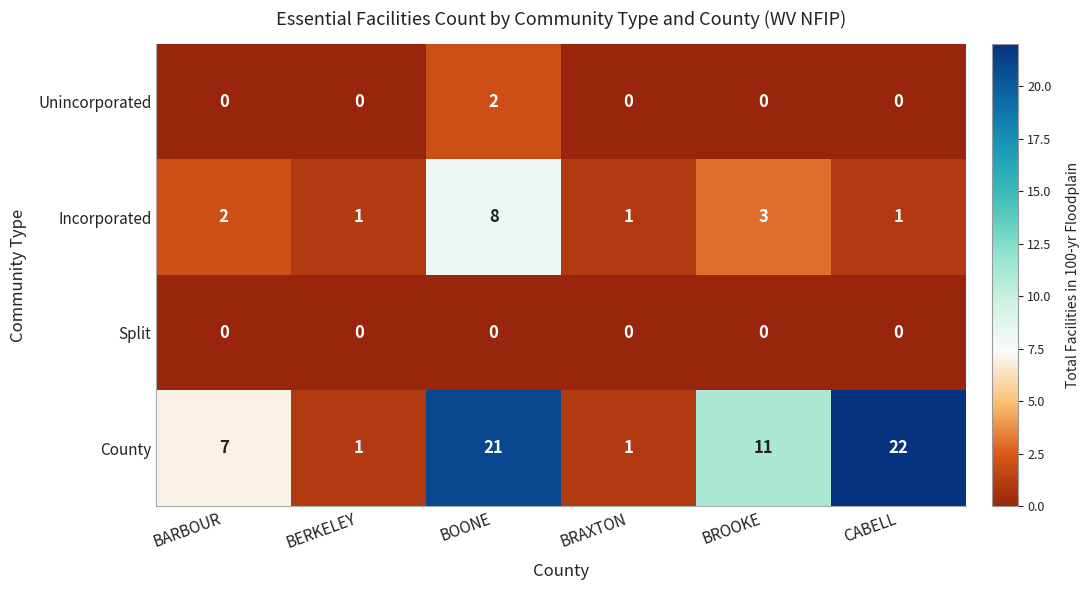

The Incorporated series shows 1 at BERKELEY. True or false?

True